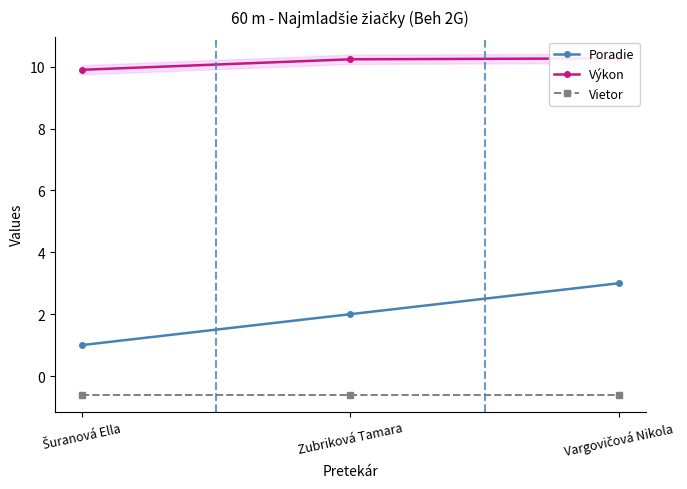

What value does the Výkon series have at Vargovičová Nikola?

10.3